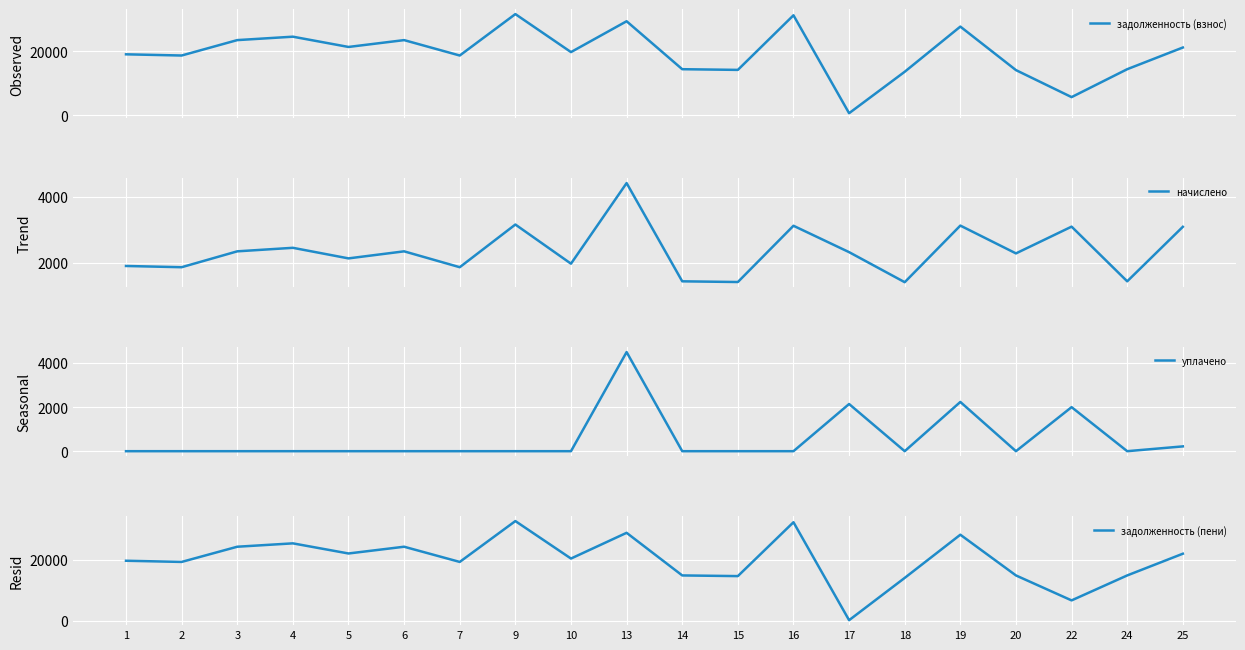

The задолженность (пени) series shows 8353.3 at 19. True or false?

False